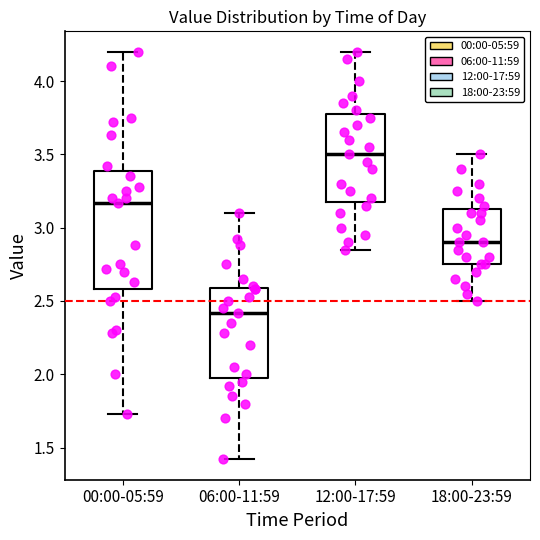

Reading left to right, read every box against the y-axis: the position of its median line, the range the box covers, and the ends of its whiskers. The values are not printed on the chart, so give them approximately, as read against the axis.

00:00-05:59: median 3.15, box 2.60 to 3.40, whiskers 1.75 to 4.20
06:00-11:59: median 2.40, box 2.00 to 2.60, whiskers 1.40 to 3.10
12:00-17:59: median 3.50, box 3.20 to 3.80, whiskers 2.85 to 4.20
18:00-23:59: median 2.90, box 2.75 to 3.15, whiskers 2.50 to 3.50